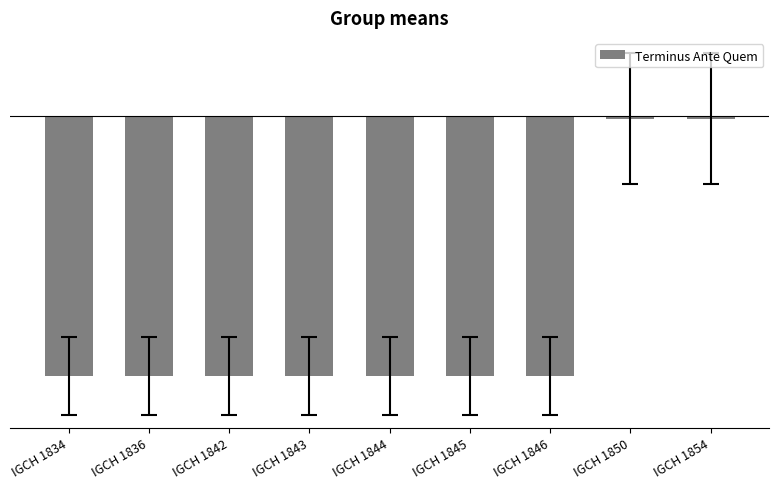

The value at IGCH 1845 is -56. True or false?

False